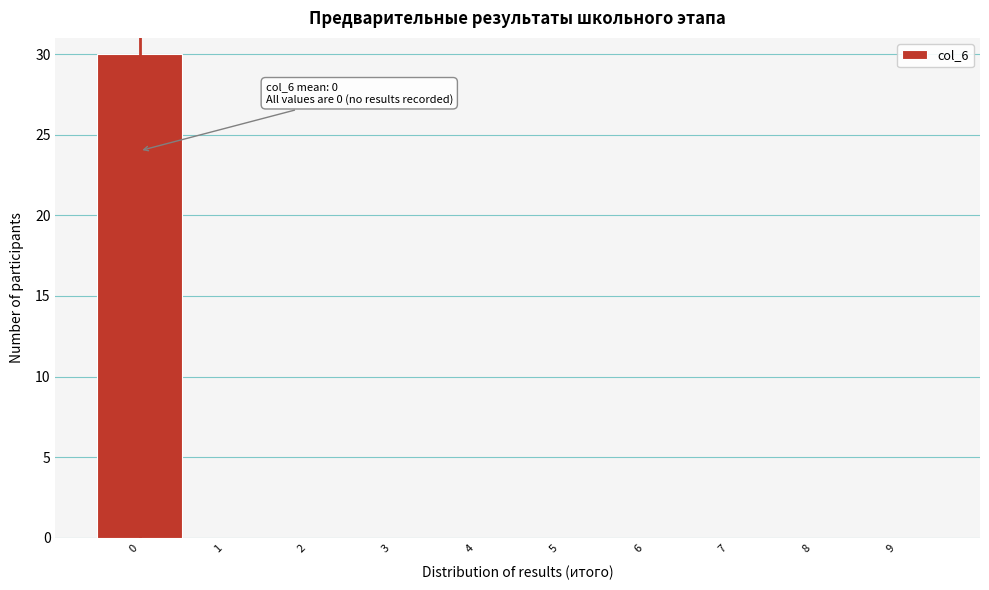

Reading left to right, transcribe all the data shown in this chart.

0=30	1=0	2=0	3=0	4=0	5=0	6=0	7=0	8=0	9=0